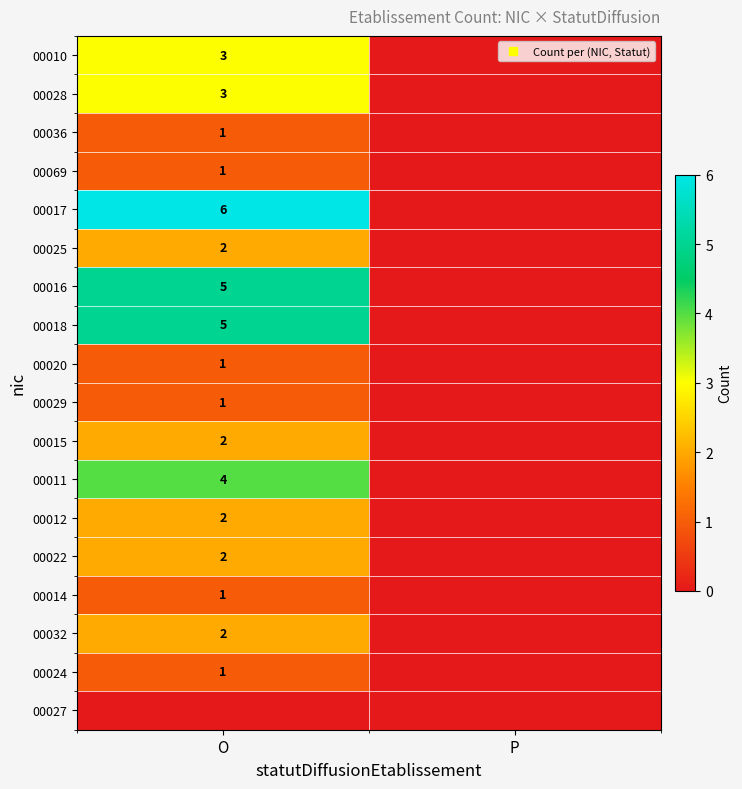

How many data points does each series have?

2